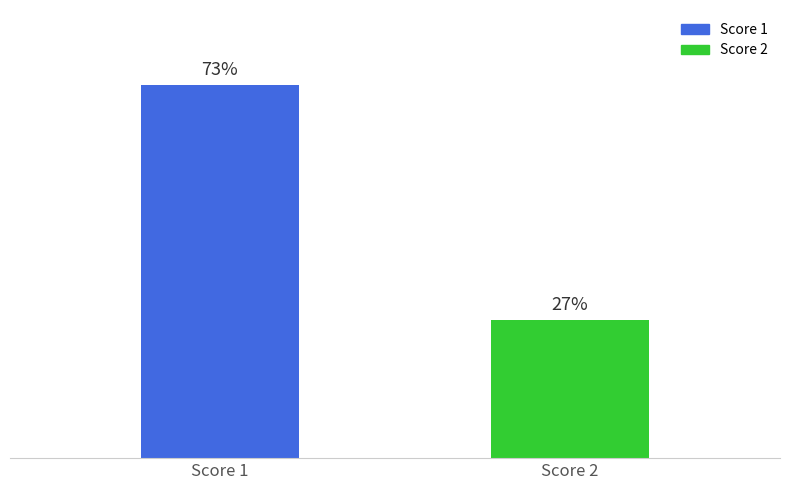

List the labels in order of value, largest first.

Score 1, Score 2